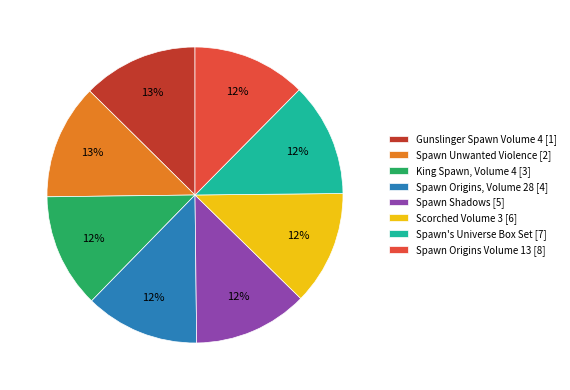

True or false: Gunslinger Spawn Volume 4 [1] accounts for 1% of the total.

False